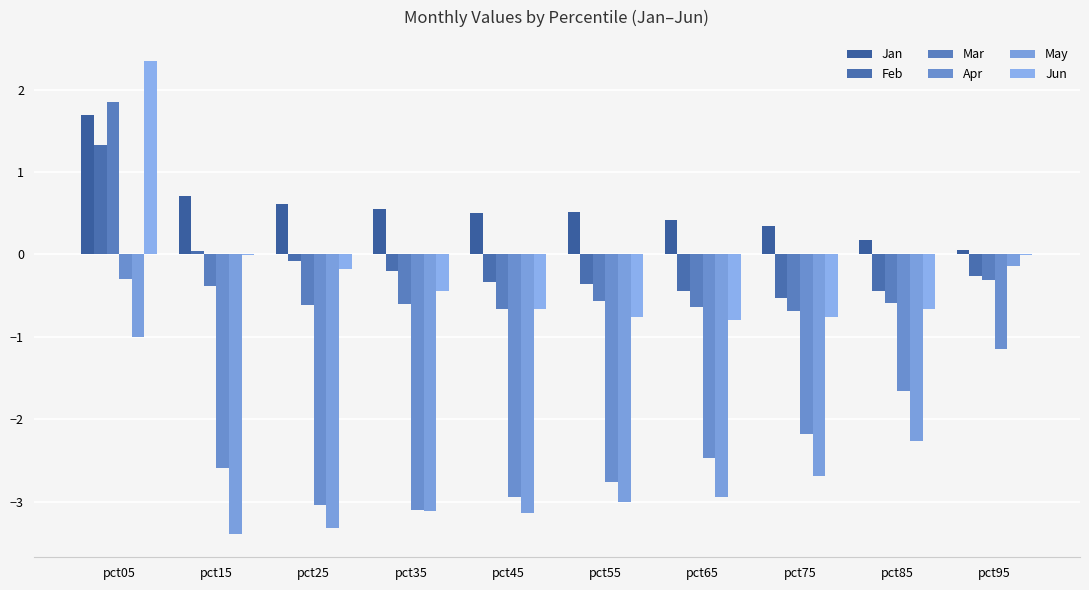

What is the spread (max minus min) of values at pct45?

3.6